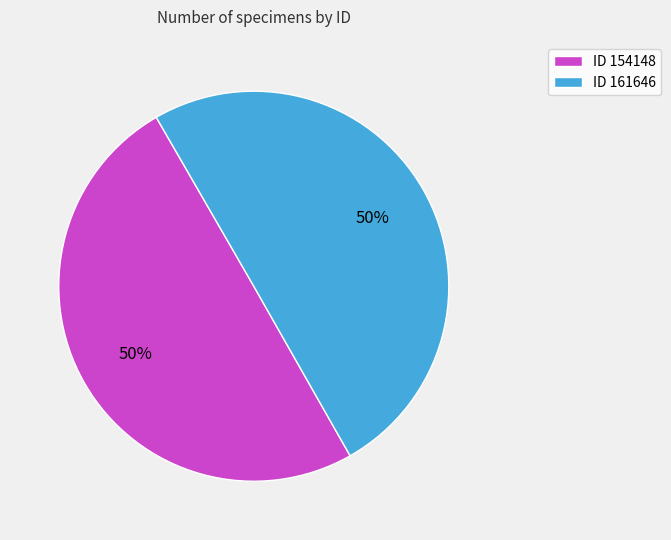

How many slices are in this pie chart?

2